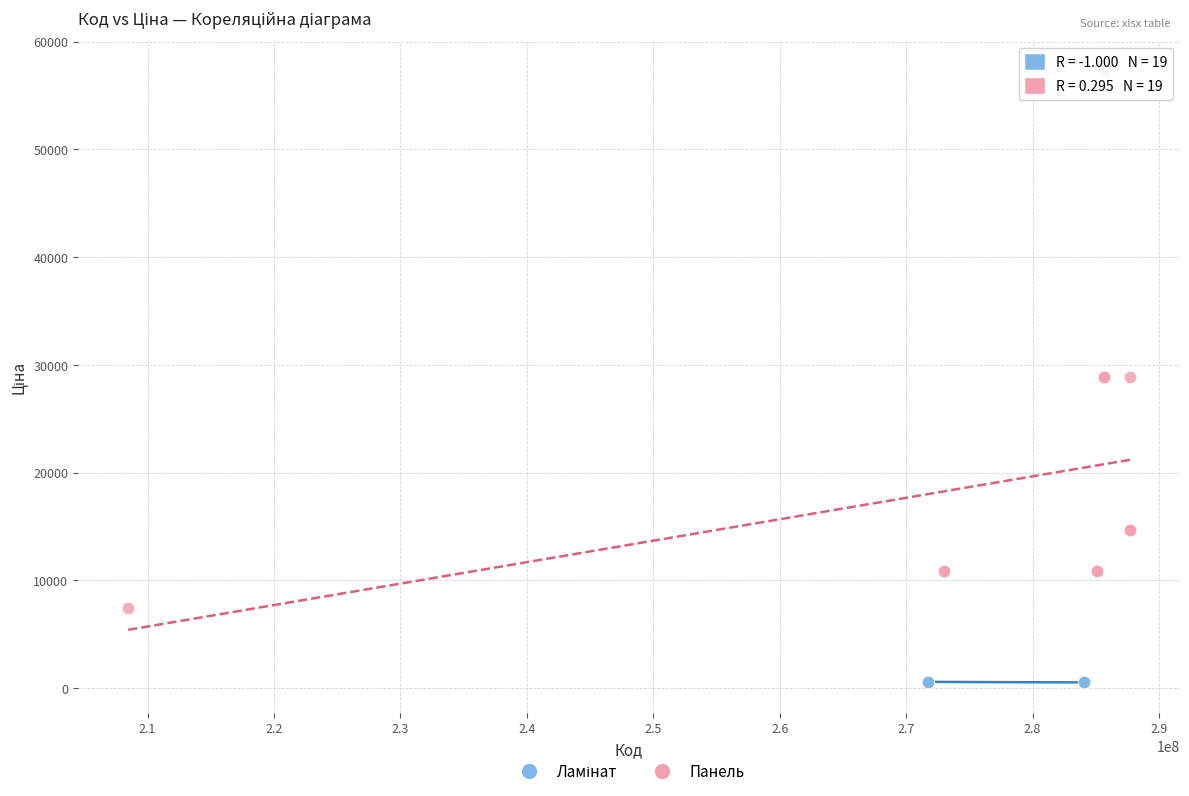

Which series contains the highest Y value?

Панель